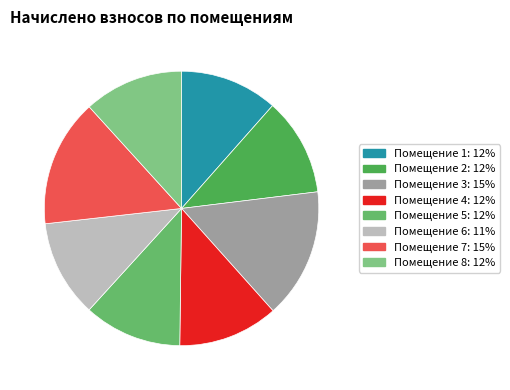

What is the largest slice in the pie chart?

3